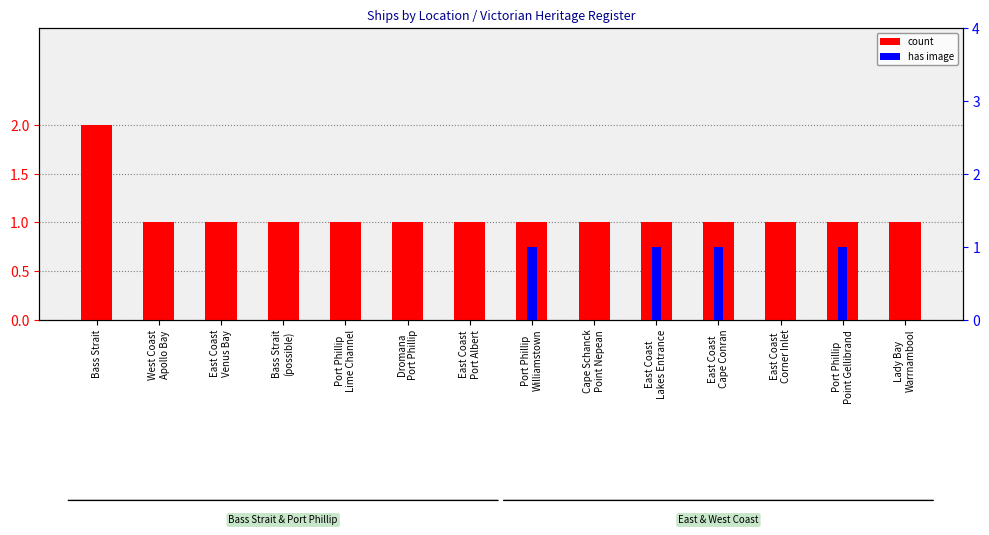

Count the has image values in the range 0 to 1.

14